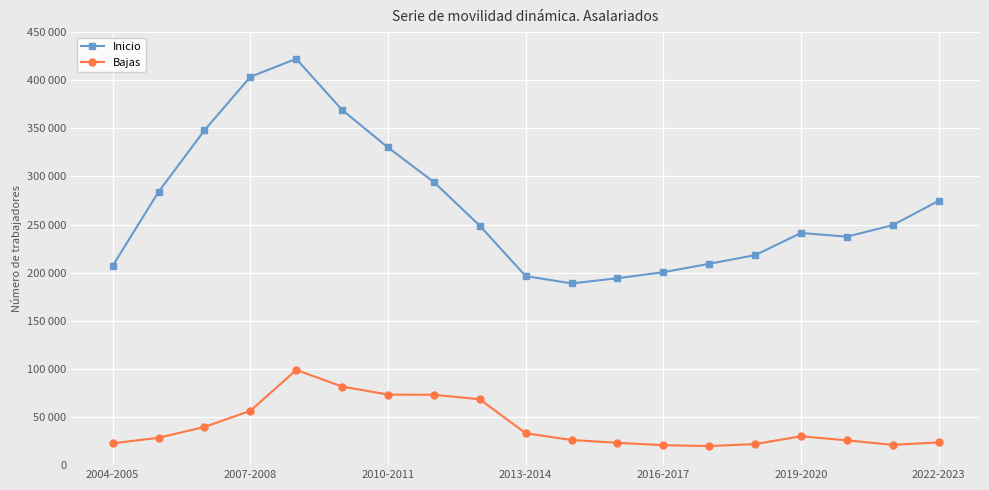

Is this an area chart (filled region under the line)?

No